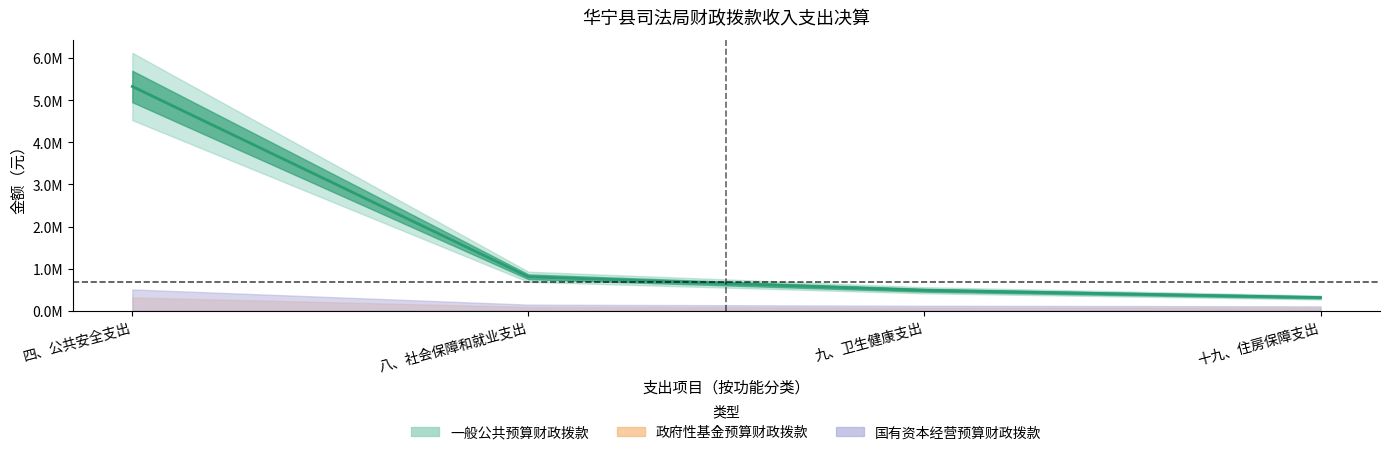

Which series has the widest spread of values?

一般公共预算财政拨款